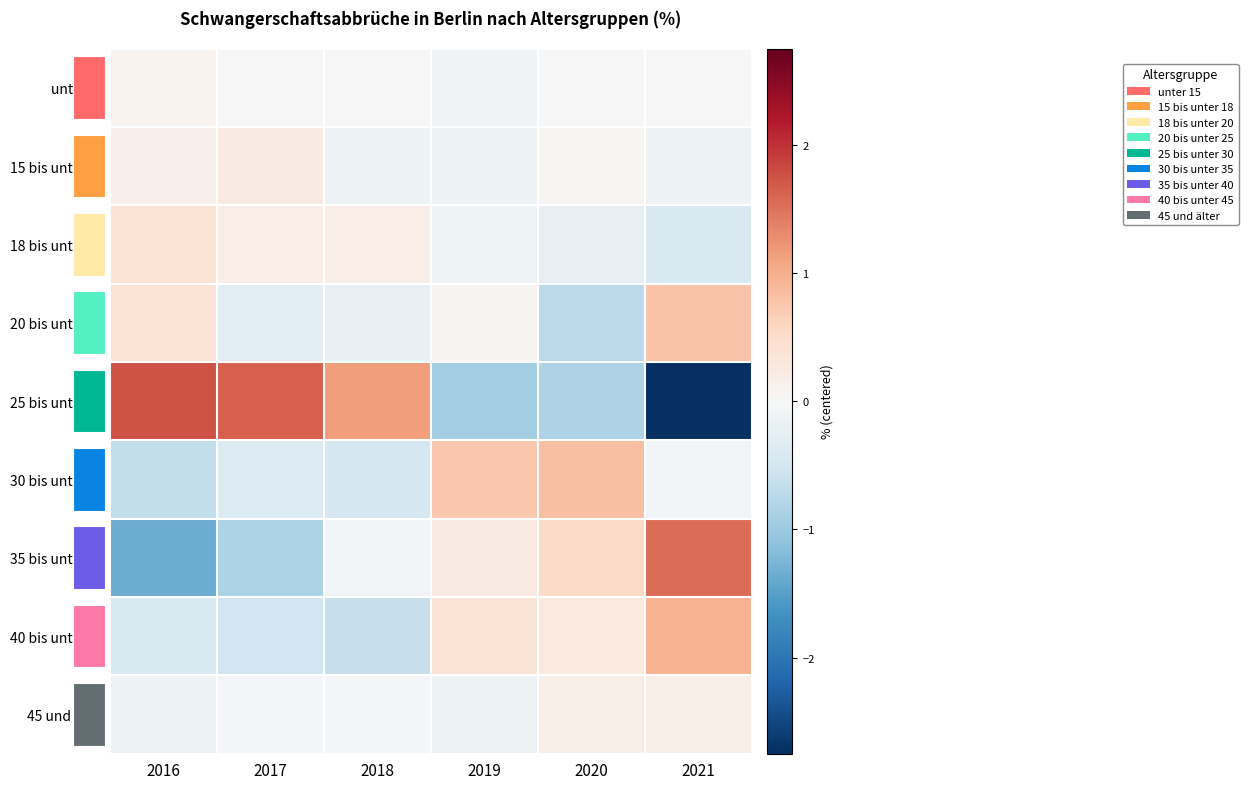

What value does the 35 bis unter 40 series have at 2016?

-1.4